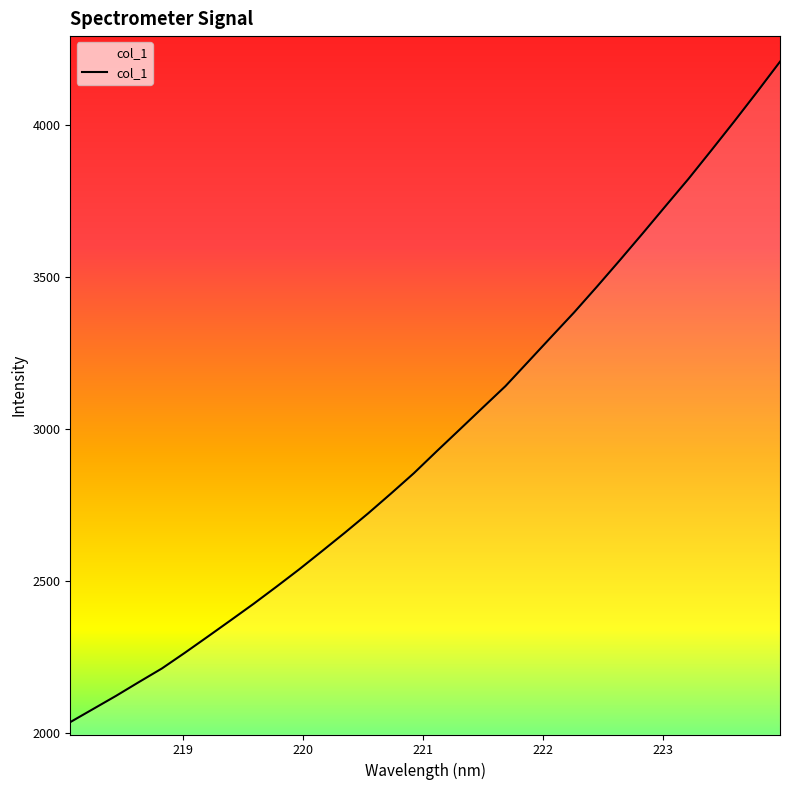

What is the maximum value shown in the chart?

4208.2